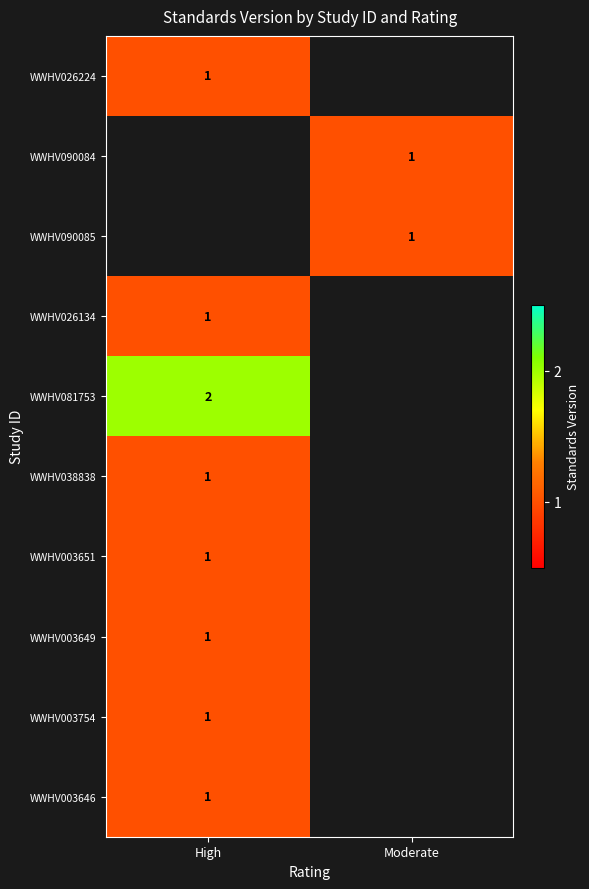

At how many categories does at least one series exceed 1?

1